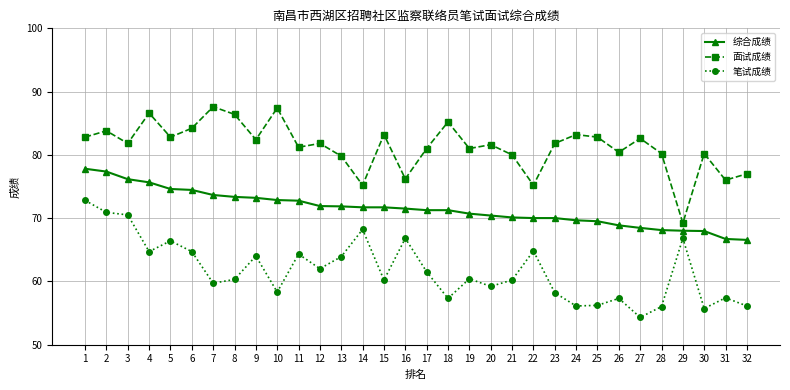

How many interior local peaks does the 笔试成绩 series have?

10